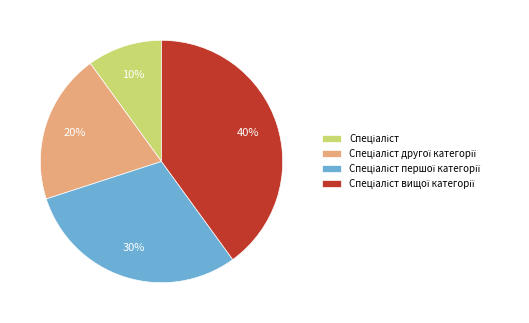

Is there a majority slice in this chart?

No